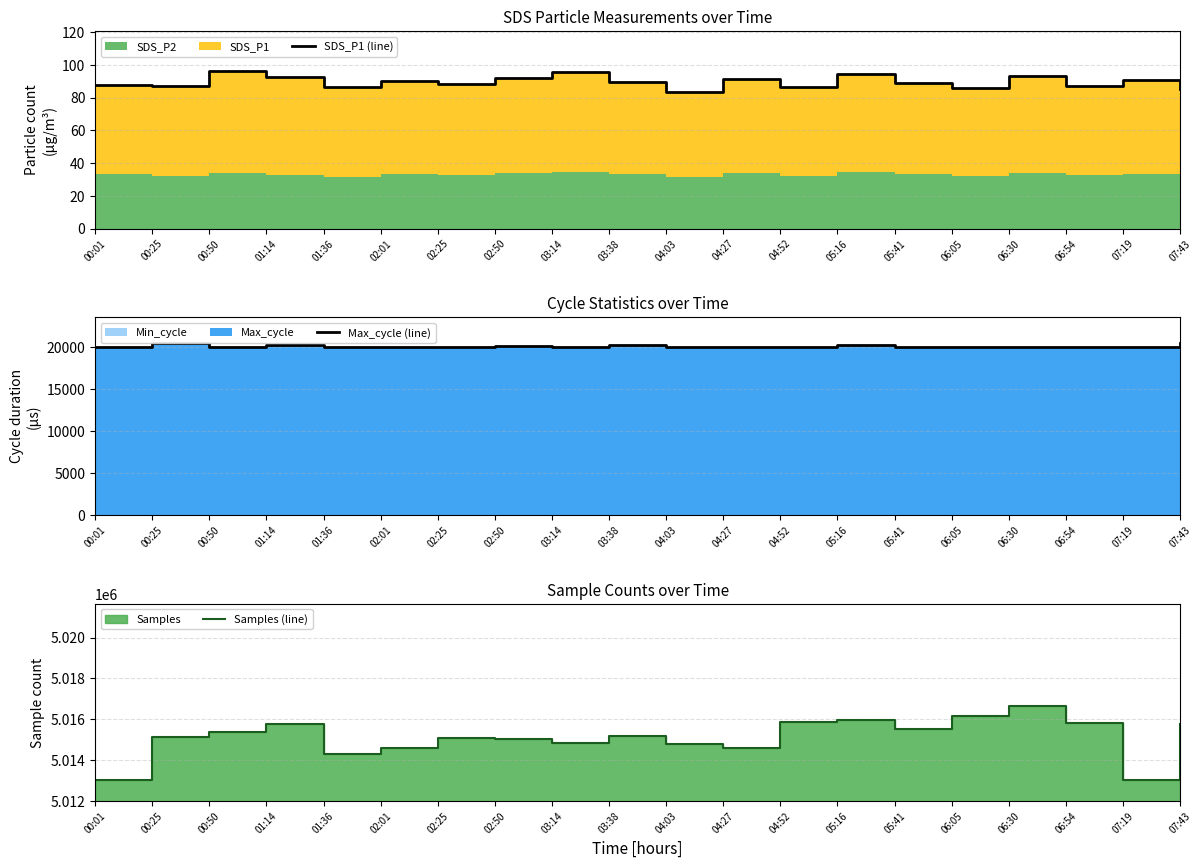

What is the highest value of the Samples (line) series?

5016635.0